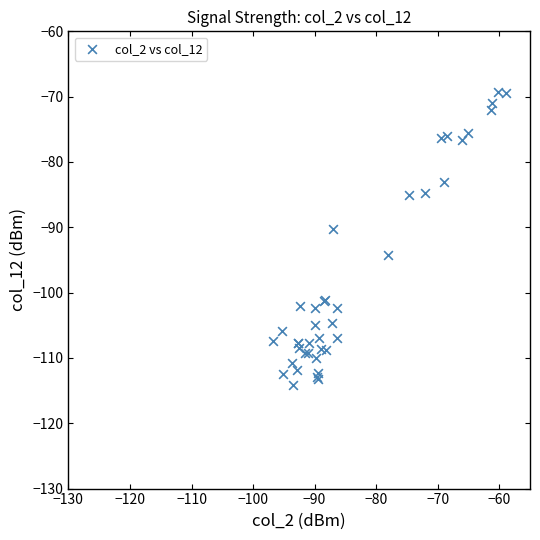

What Y value in the scatter plot is closest to -91?

-90.2